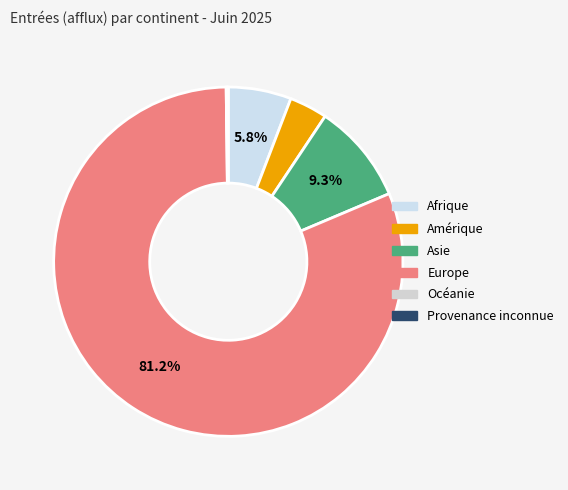

How many slices are in this pie chart?

6